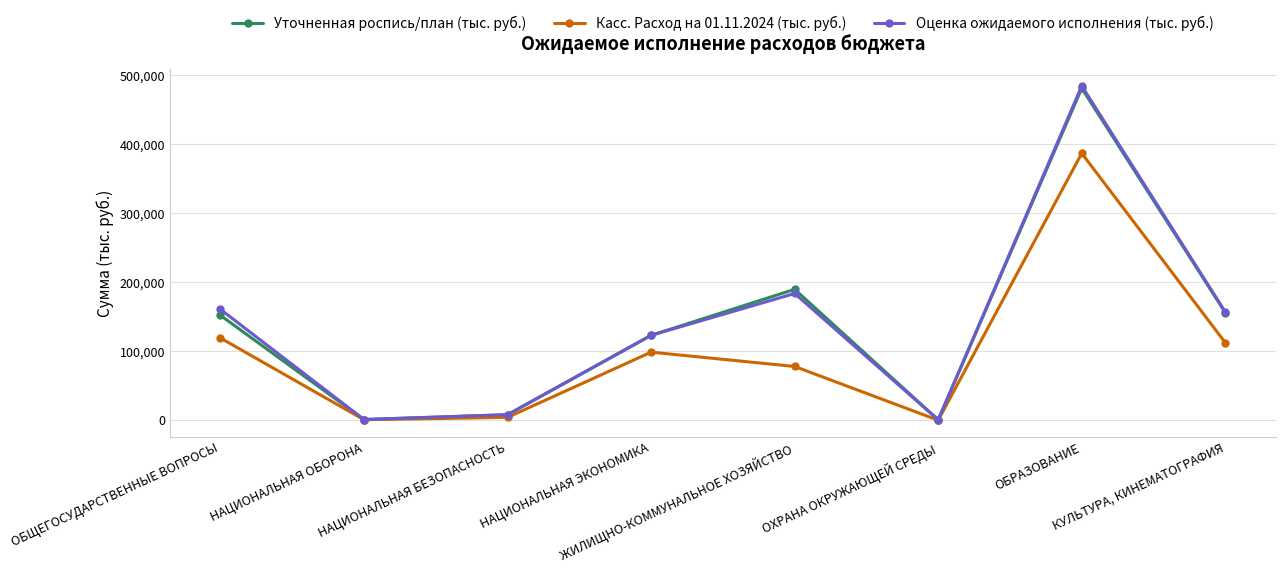

Which series has the widest spread of values?

Оценка ожидаемого исполнения (тыс. руб.)